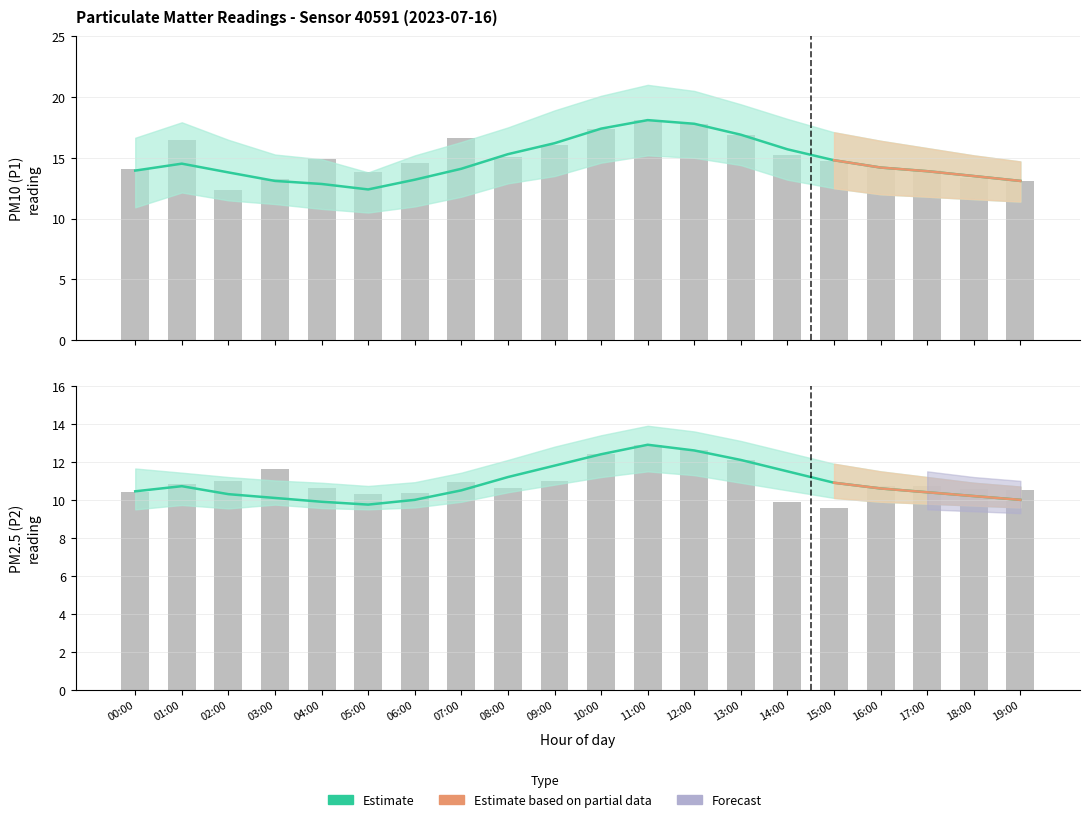

Rank the series by their maximum value, from highest to lowest.

P1 (PM10) Estimate, P2 (PM2.5) Estimate